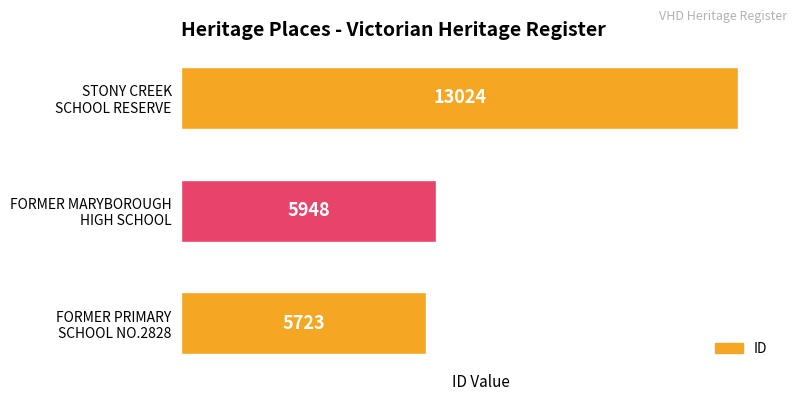

How many distinct data groups are displayed?

1